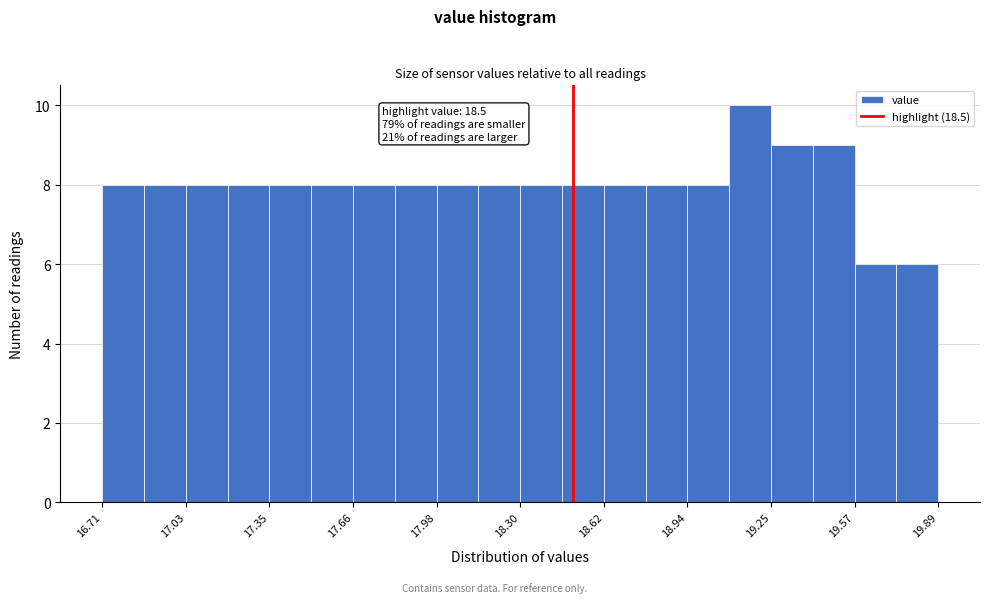

Read against the x-axis, roughly where is the centre of the tallest bar?

19.15